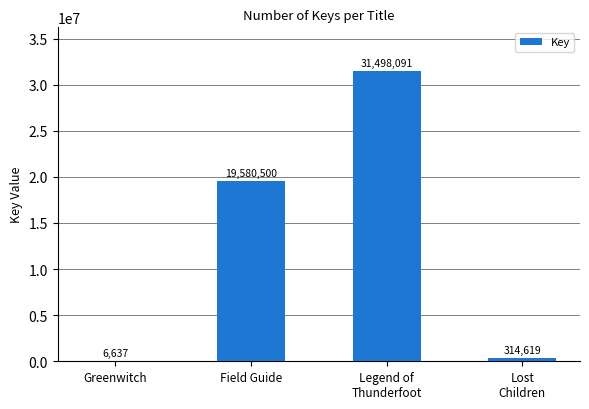

Are the bars horizontal?

No